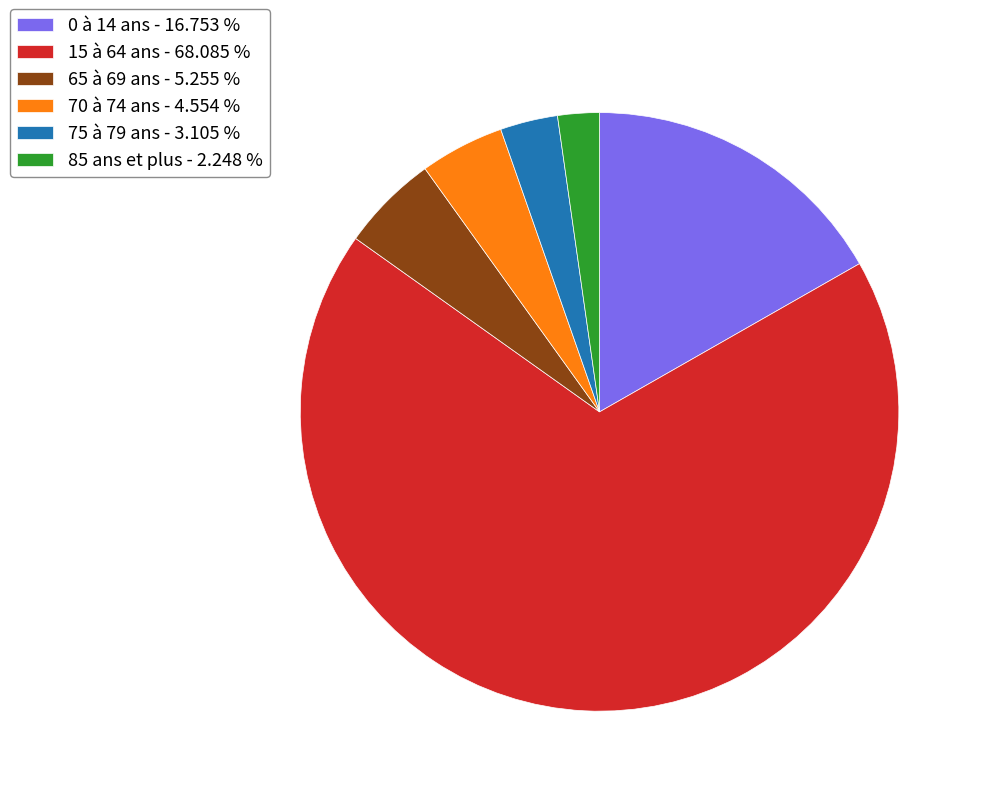

Is it true that 75 à 79 ans is 3% of the pie?

True